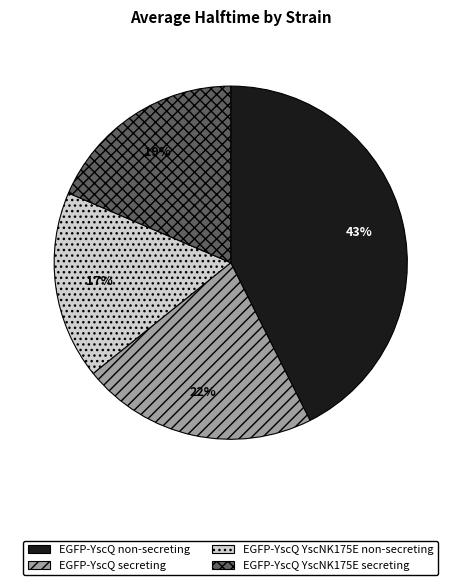

Count the number of slices in the pie.

4